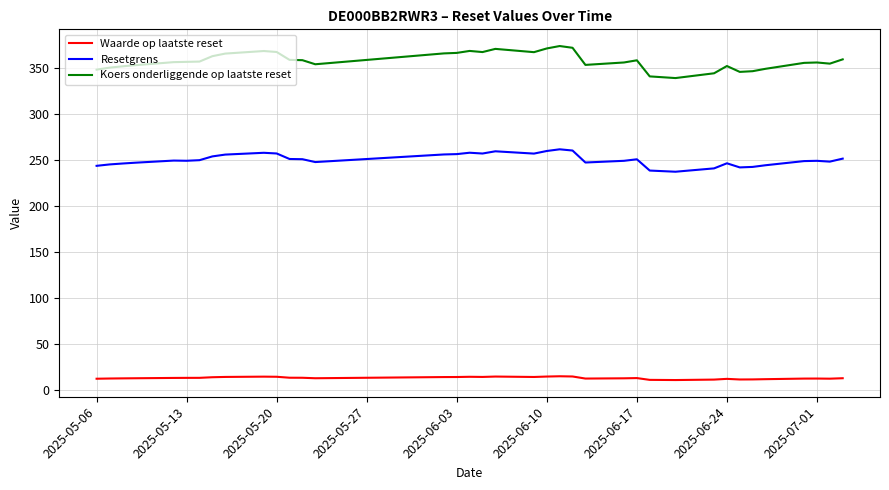

Which series has the largest total across all categories?

Koers onderliggende op laatste reset